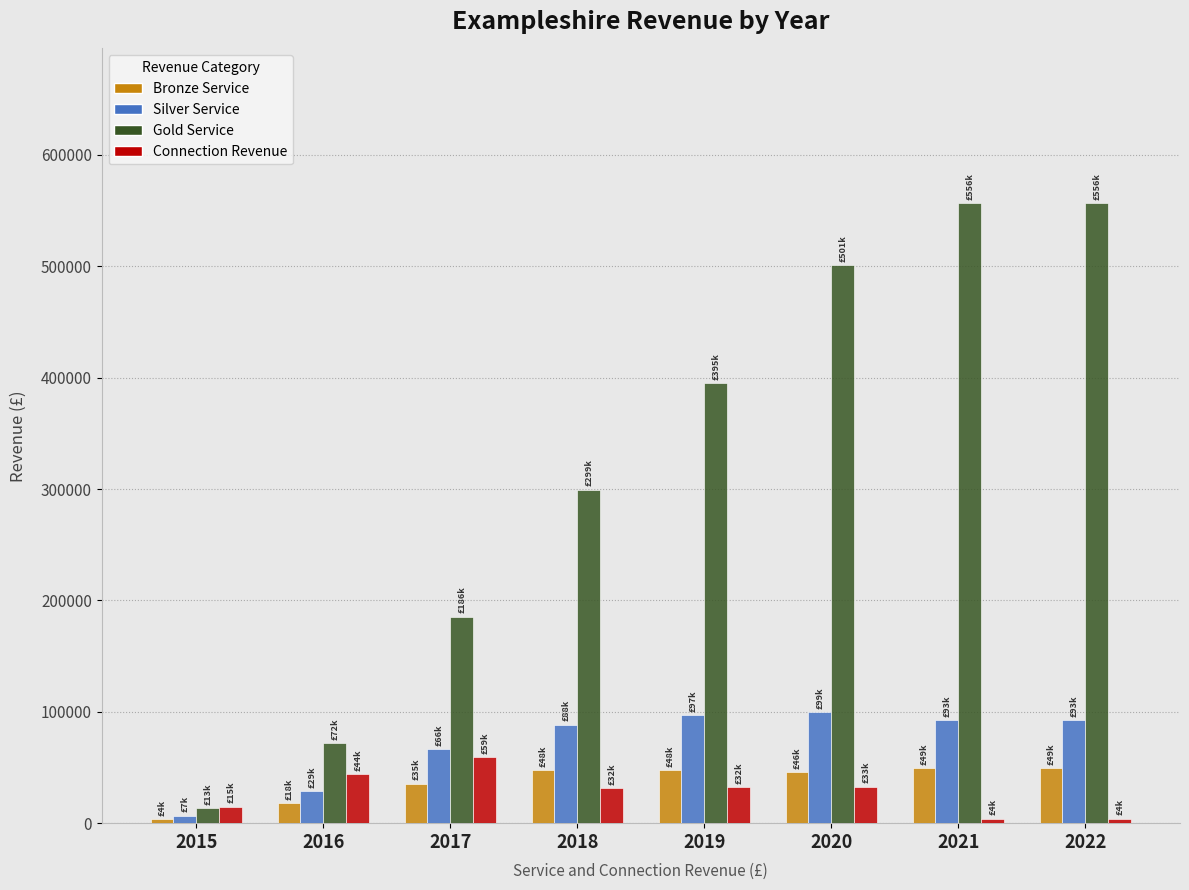

What are all the series names shown in the legend?

Bronze Service, Silver Service, Gold Service, Connection Revenue